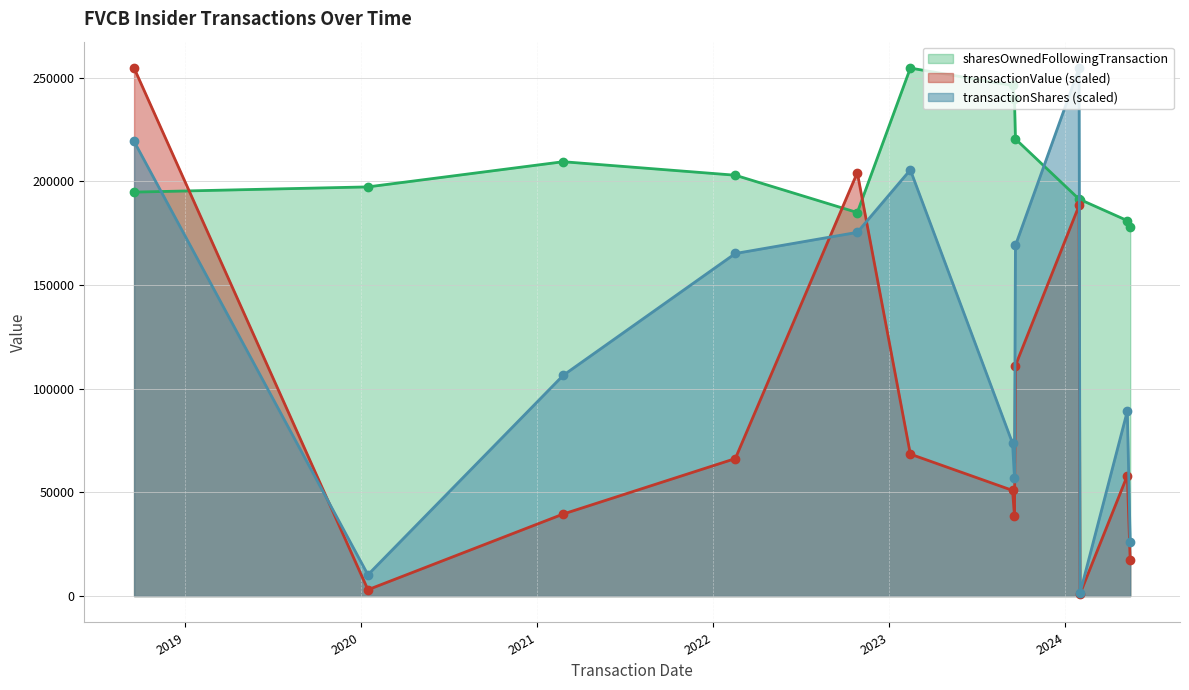

Reading left to right, transcribe all the data shown in this chart.

transactionShares: 2018-09-18=219198.8	2020-01-16=10267.3	2021-02-24=106416.7	2022-02-16=165161.9	2022-10-27=175359.1	2023-02-14=205494.5	2023-09-14=73650.8	2023-09-18=56947.9	2023-09-20=169063.7	2024-01-30=254560.0	2024-02-01=1481.8	2024-05-09=89170.1	2024-05-15=26303.9
transactionValue: 2018-09-18=254560.0	2020-01-16=3052.7	2021-02-24=39546.9	2022-02-16=66287.9	2022-10-27=204157.1	2023-02-14=68424.2	2023-09-14=50937.5	2023-09-18=38583.2	2023-09-20=111136.8	2024-01-30=188313.3	2024-02-01=1079.8	2024-05-09=58091.6	2024-05-15=17175.7
sharesOwnedFollowingTransaction: 2018-09-18=194751.0	2020-01-16=197272.0	2021-02-24=209409.0	2022-02-16=202899.0	2022-10-27=184899.0	2023-02-14=254560.0	2023-09-14=246160.0	2023-09-18=239665.0	2023-09-20=220383.0	2024-01-30=191350.0	2024-02-01=191181.0	2024-05-09=181011.0	2024-05-15=178011.0